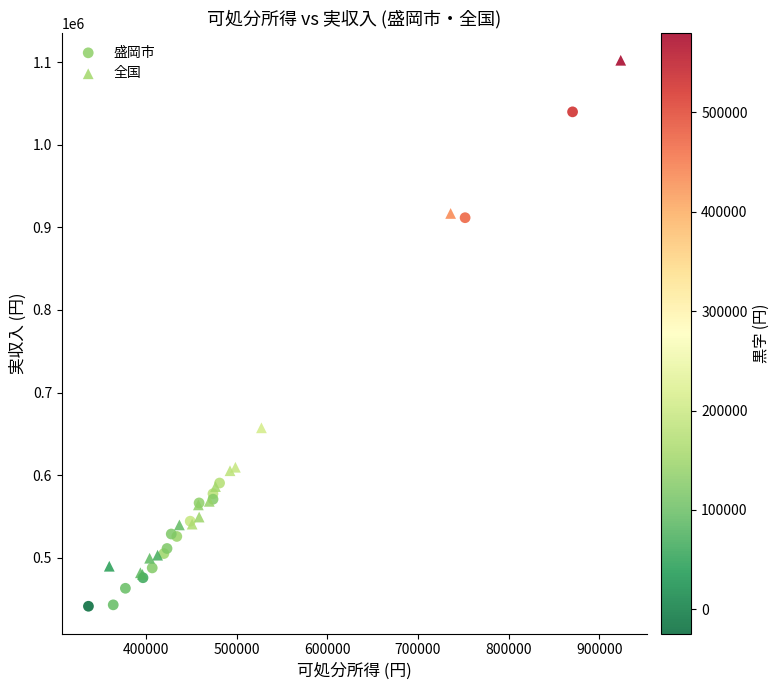

Which series has the widest spread of Y values?

全国